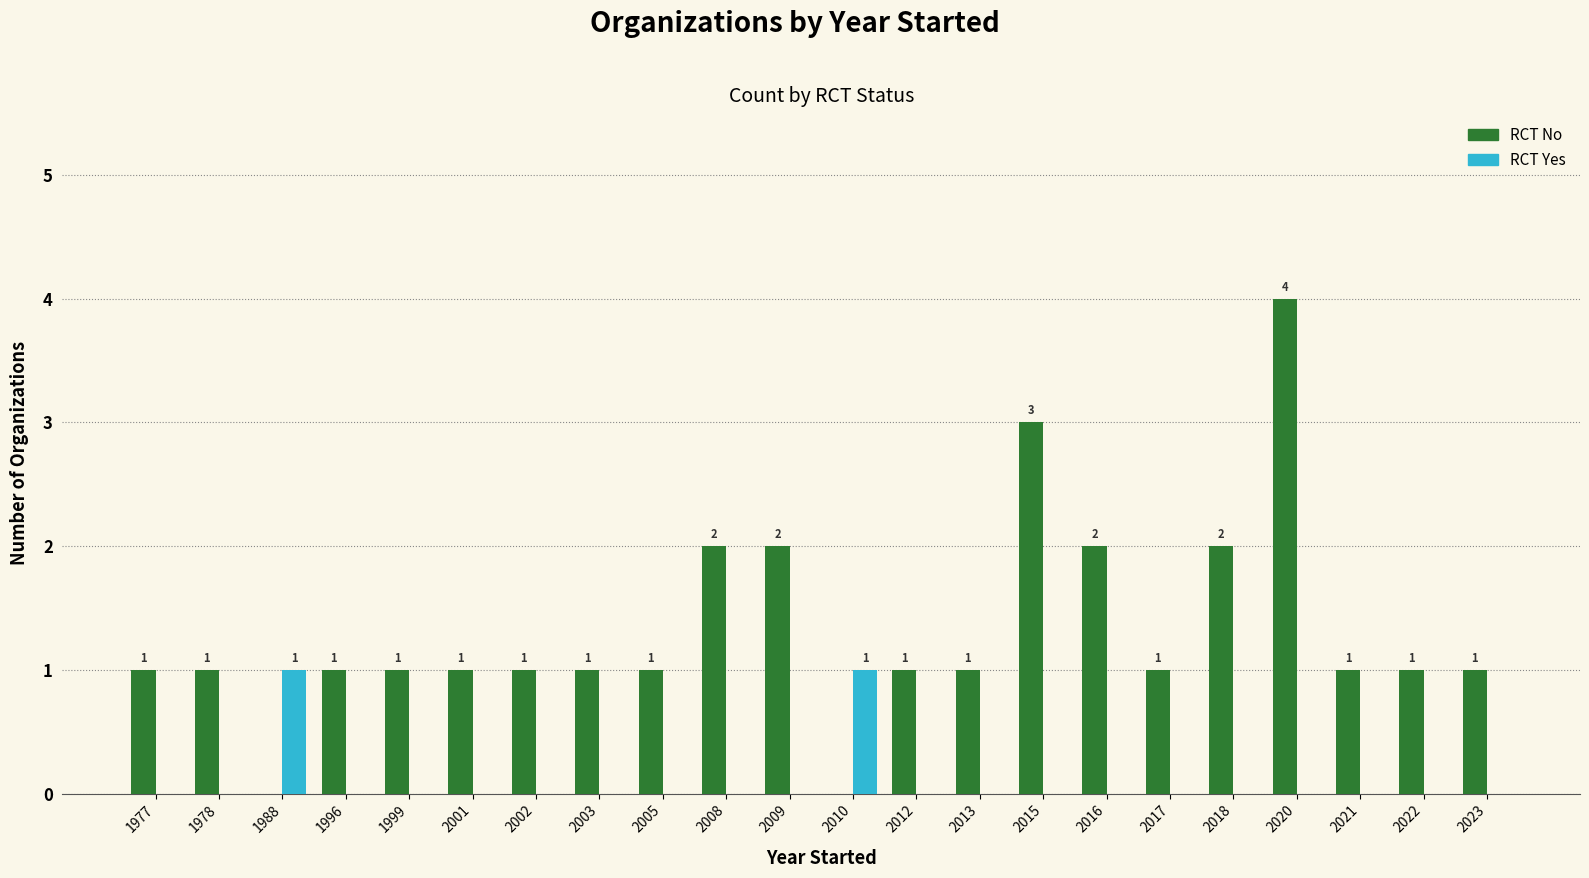

Count the RCT Yes values in the range 0 to 1.

22